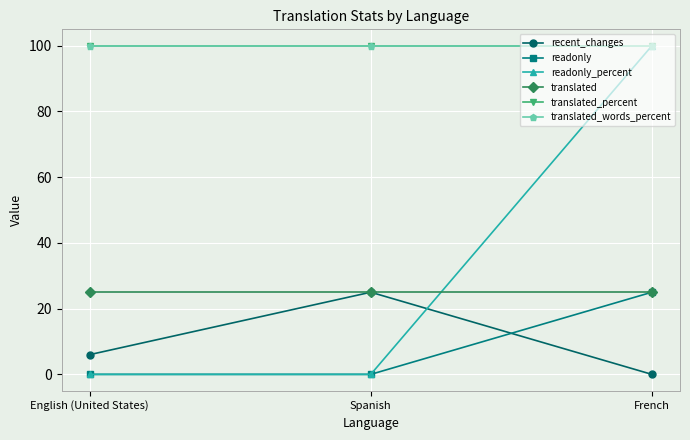

Is this an area chart (filled region under the line)?

No